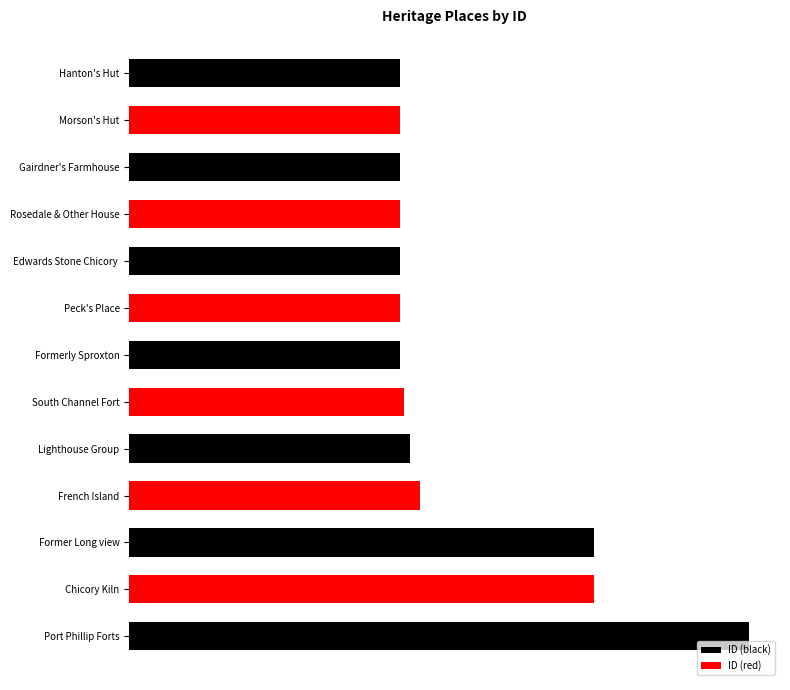

Reading left to right, extract all data points from this chart.

Hanton's Hut=65536	Morson's Hut=65537	Gairdner's Farmhouse=65538	Rosedale & Other Houses & Kilns=65540	Edwards Stone Chicory Kiln=65542	Peck's Place=65544	Formerly Sproxton=65546	South Channel Fort=66365	Lighthouse Group=67943	French Island=70316	Former Long view=112329	Chicory Kiln=112331	Port Phillip Forts=149840